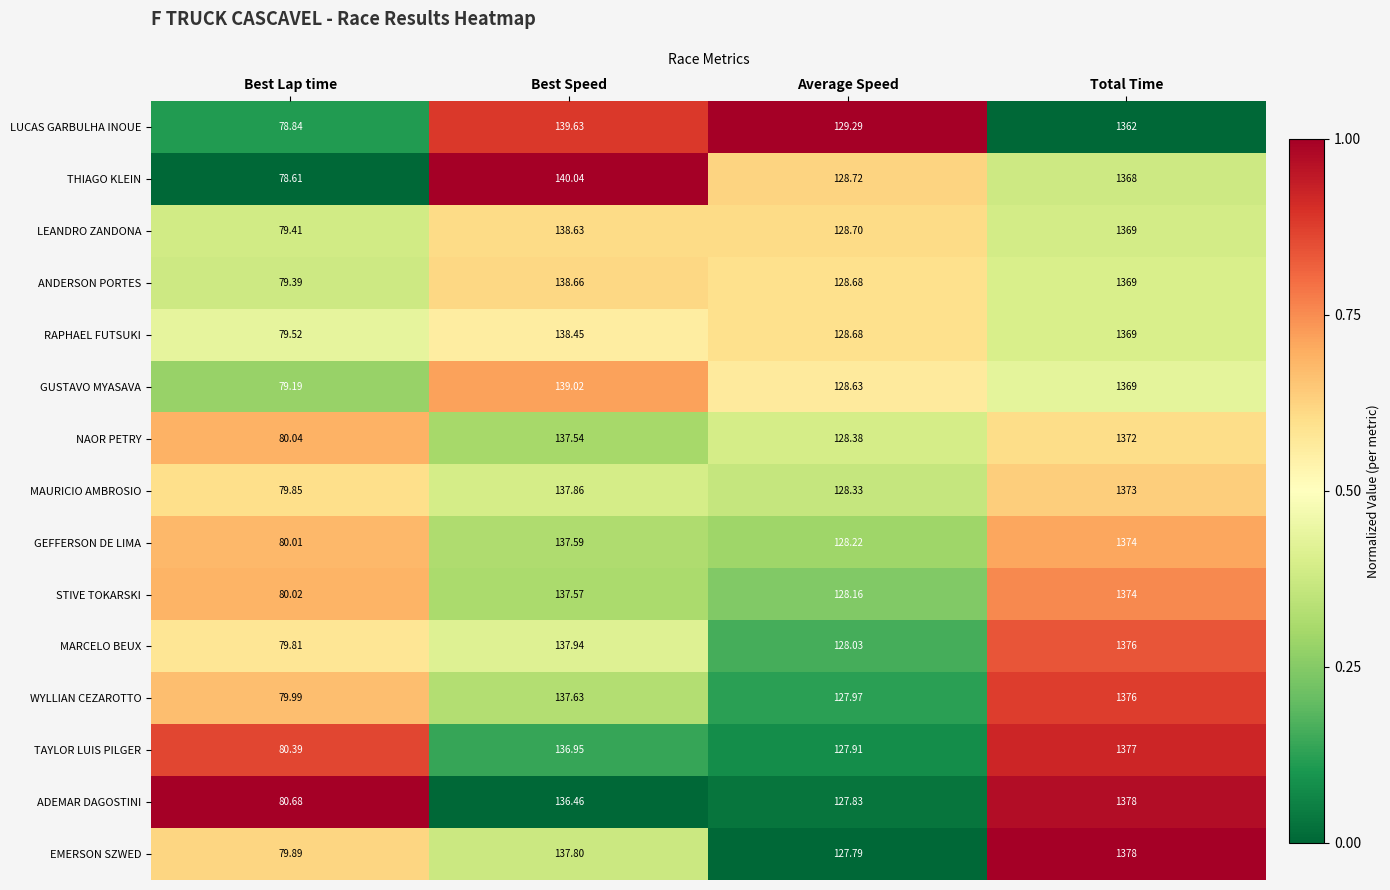

Is the value of GEFFERSON DE LIMA at Best Lap time greater than the value of LEANDRO ZANDONA at Total Time?

No